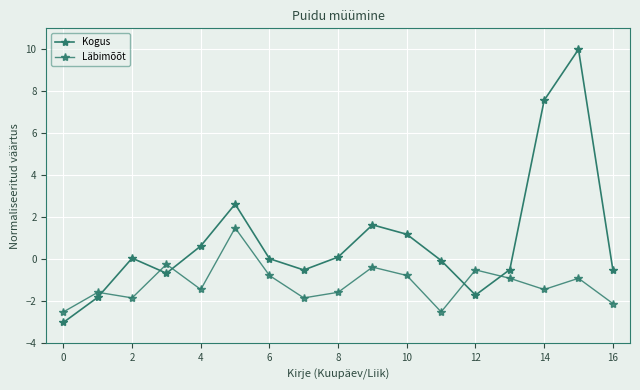

How many lines are shown in the chart?

2